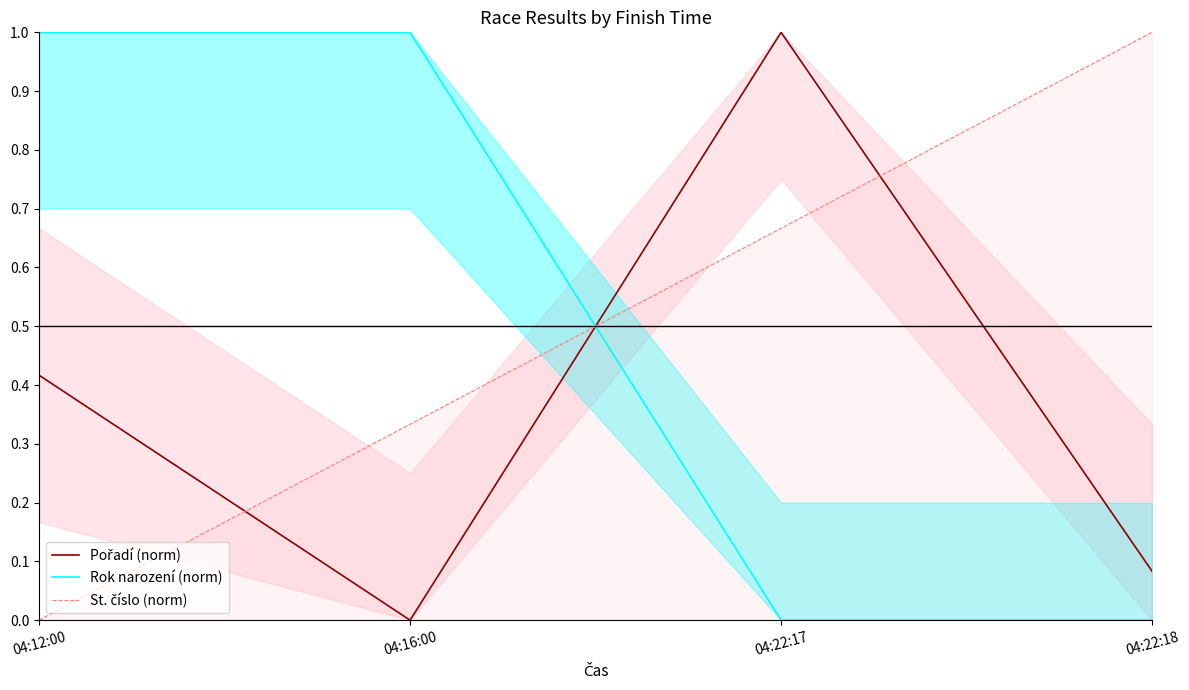

The Rok narození (norm) series shows 1.0 at 04:16:00. True or false?

True